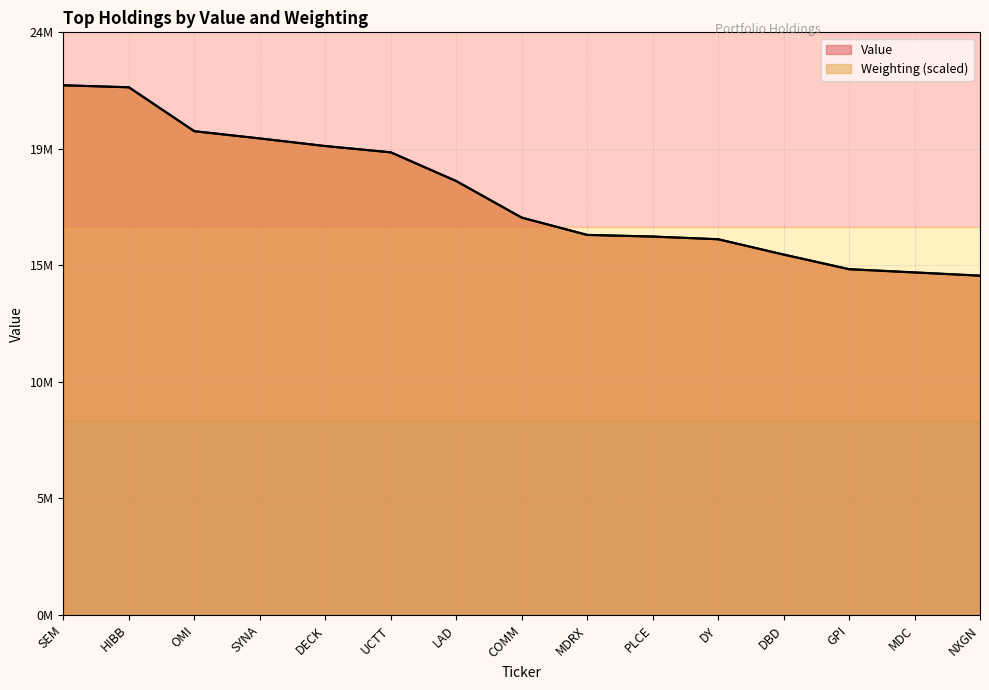

List the series in order of their peak value, highest first.

Value, Weighting